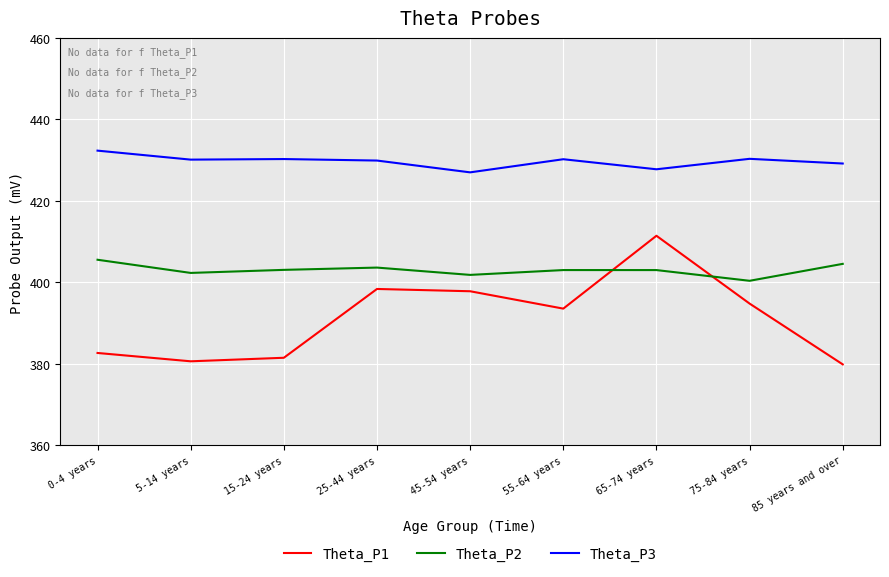

What is the spread (max minus min) of values at 15-24 years?

48.8